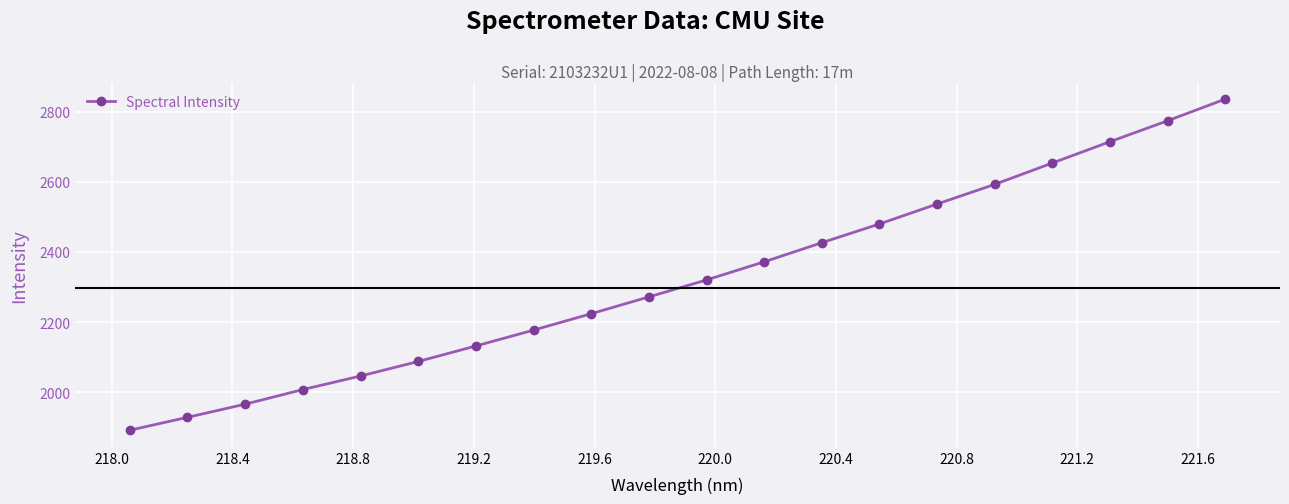

True or false: the data has more than 1 interior local peaks.

False